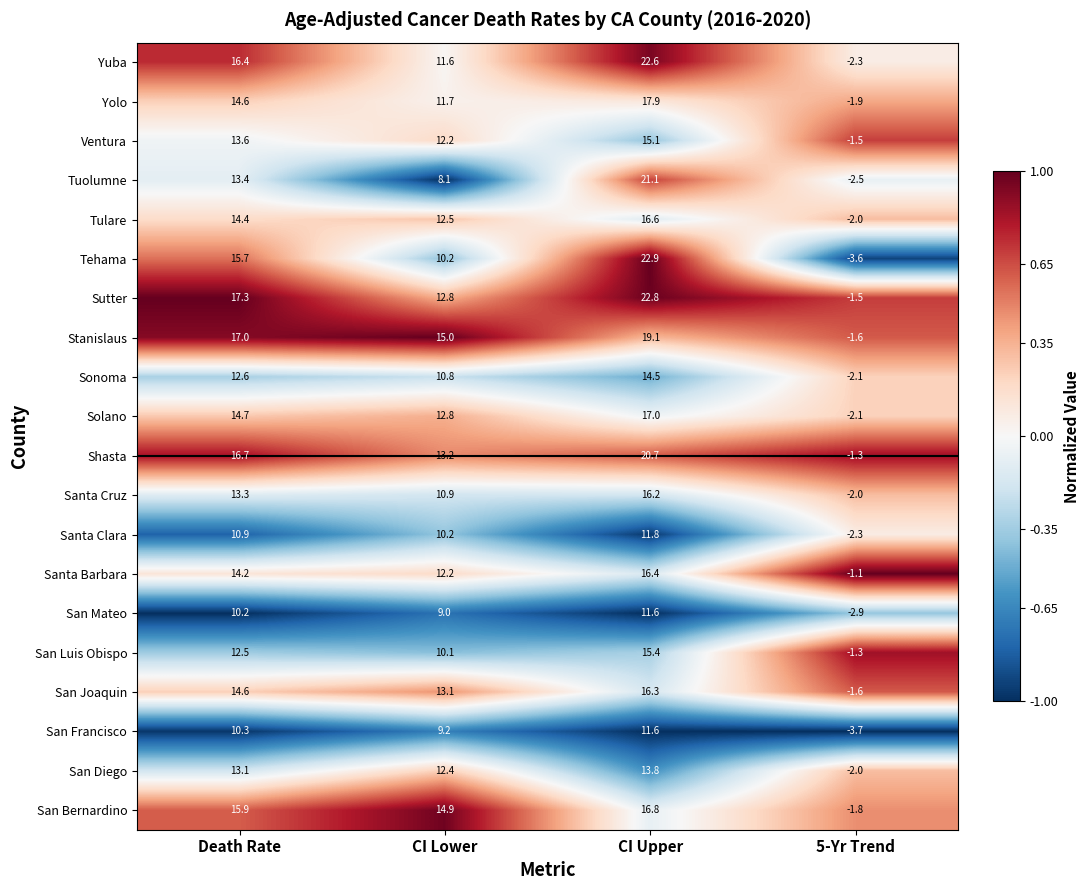

Rank the categories by San Luis Obispo value from lowest to highest.

5-Yr Trend, CI Lower, Death Rate, CI Upper